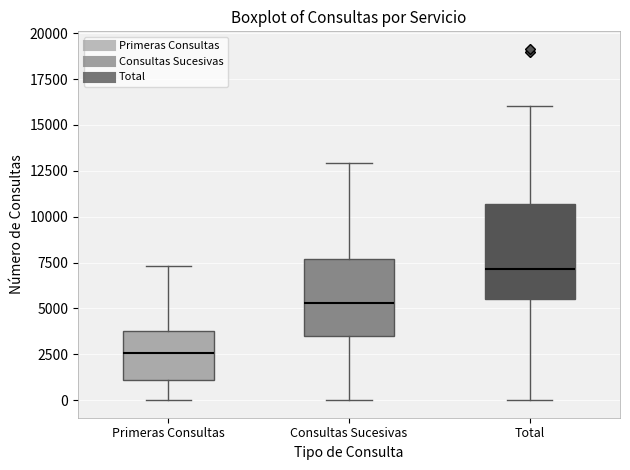

Comparing the boxes themselves (not the whiskers), which one is the tallest?

Total